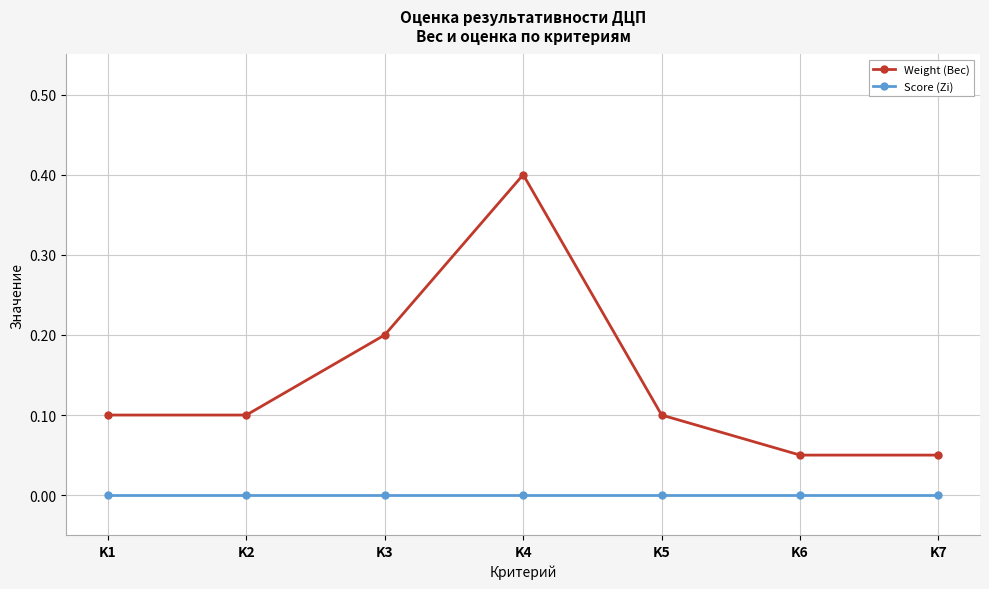

Count the number of data series in this chart.

2